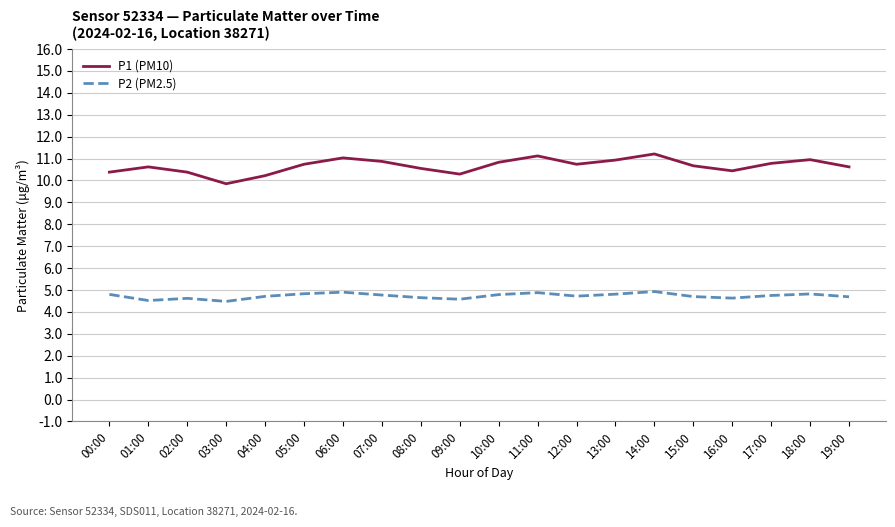

Which series has the largest range (max minus min)?

P1 (PM10)